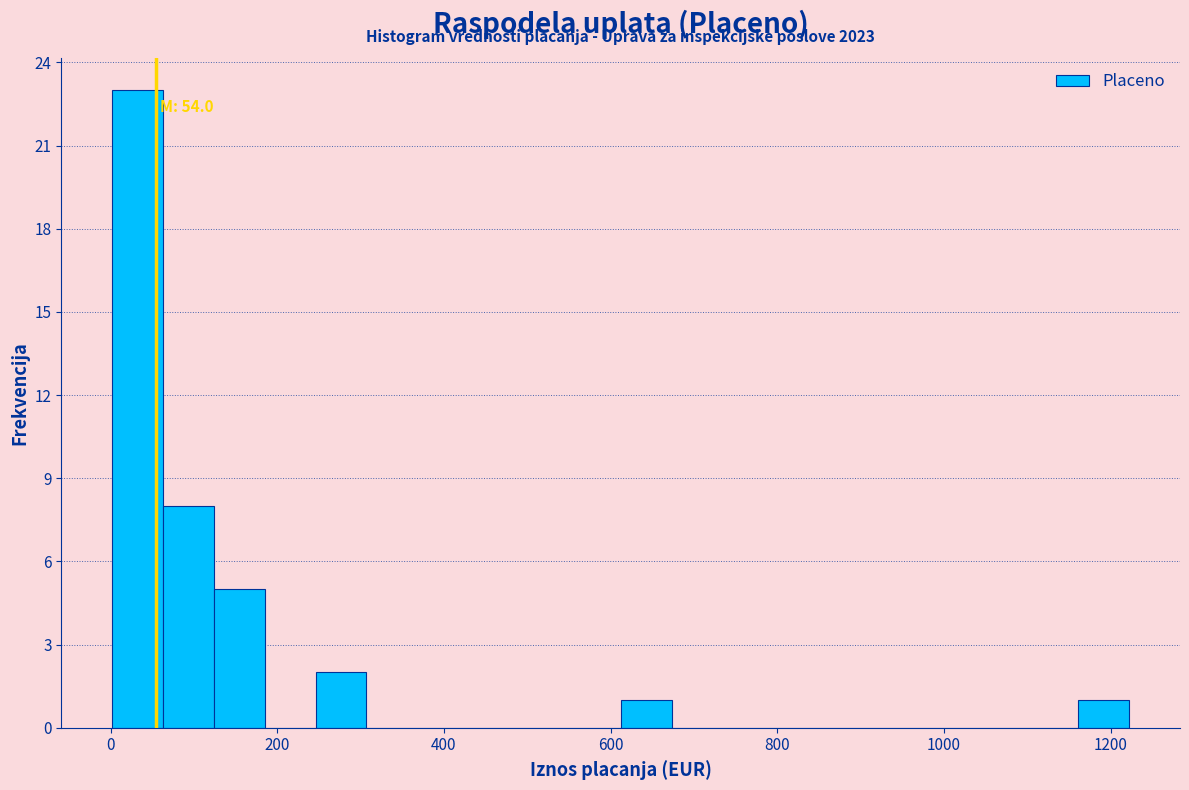

Around what value on the x-axis is the tallest bar? Give the approximate position of its centre, as read against the axis.

40